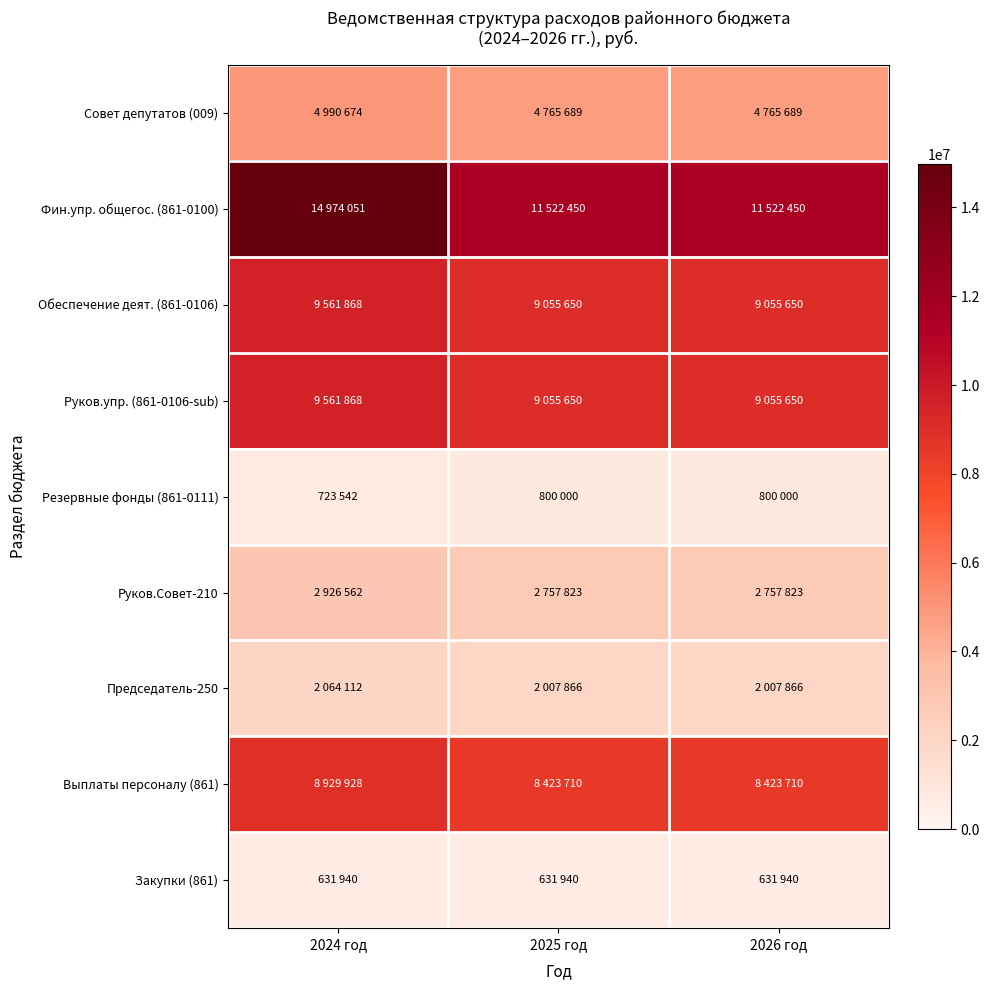

Which series has the largest range (max minus min)?

Фин.упр. общегос. (861-0100)